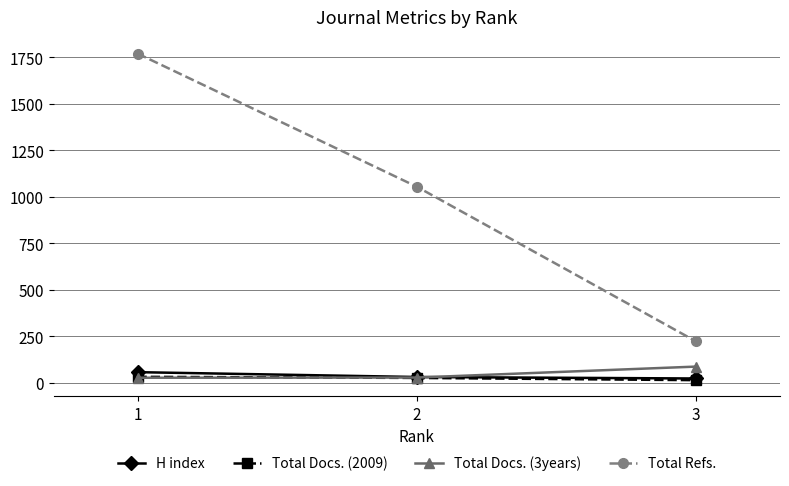

At how many categories does at least one series exceed 1288?

1